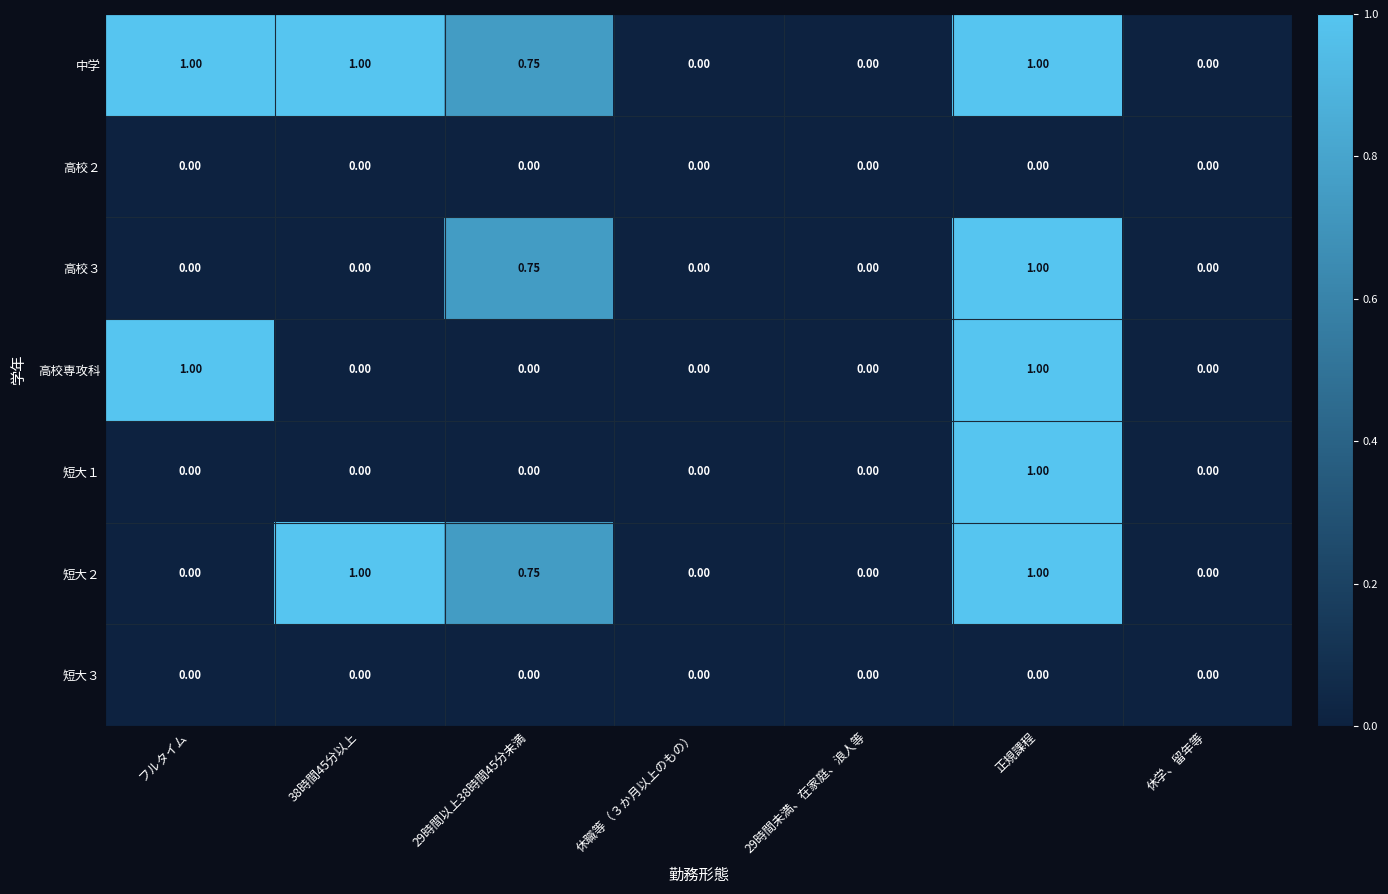

At which category is the sum across all series the highest?

正規課程